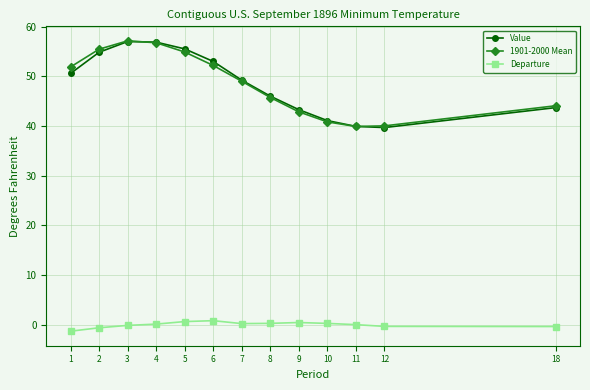

Is the value of Departure at 3 greater than the value of 1901-2000 Mean at 6?

No